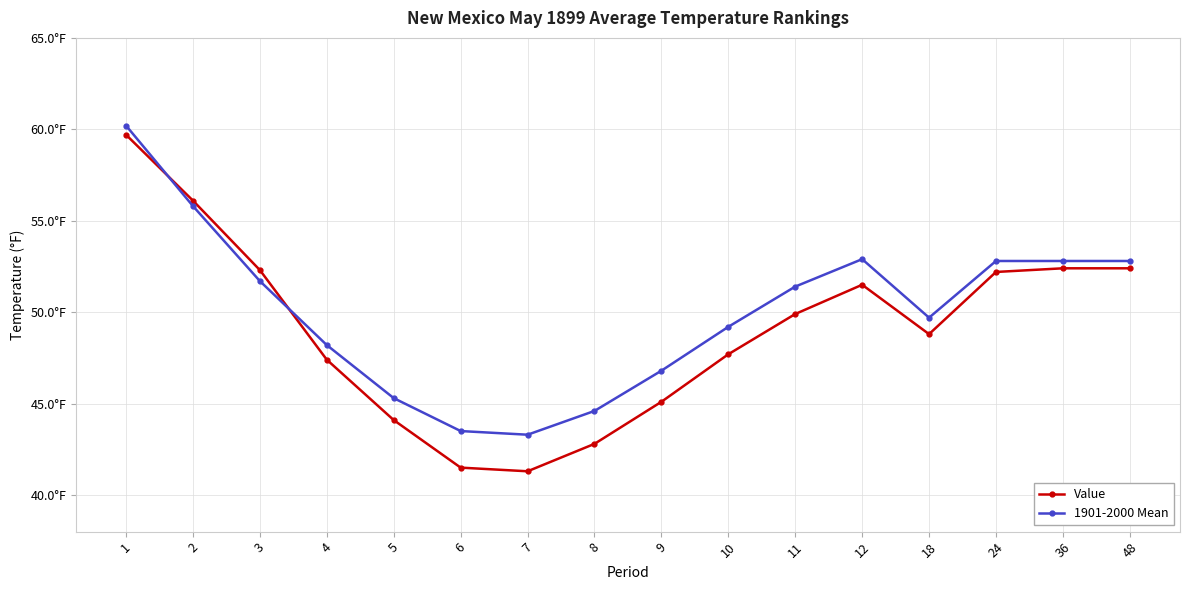

Is this an area chart (filled region under the line)?

No